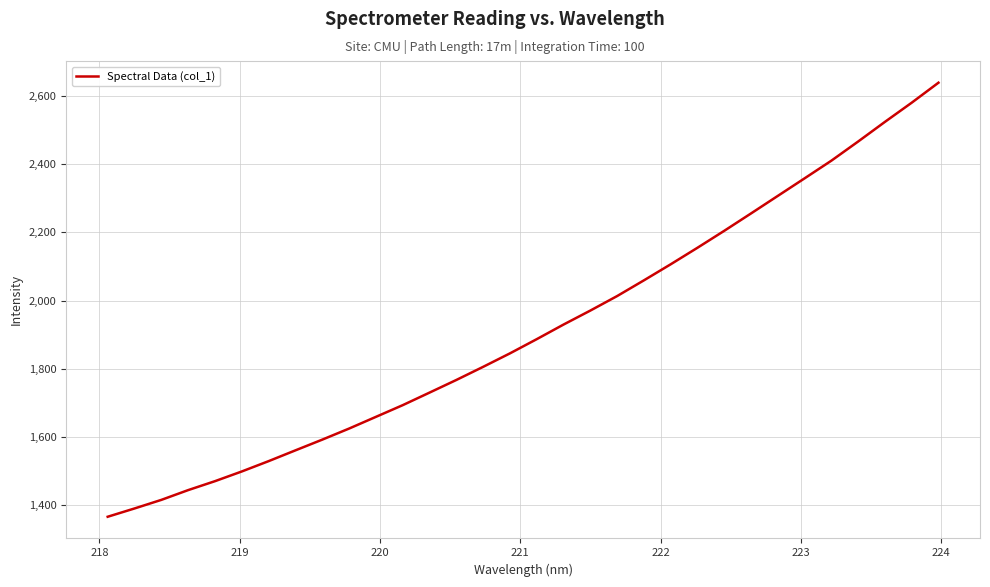

What is the greatest value displayed?

2639.1